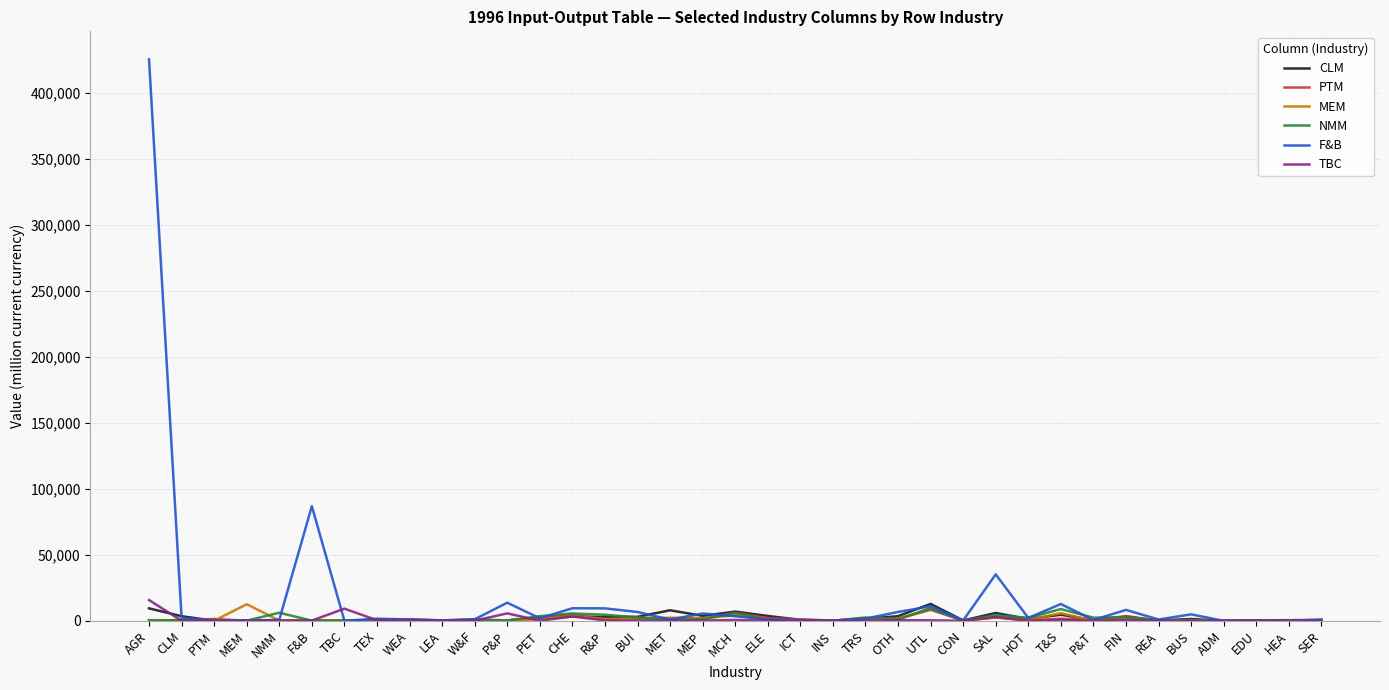

Which series has the largest range (max minus min)?

F&B